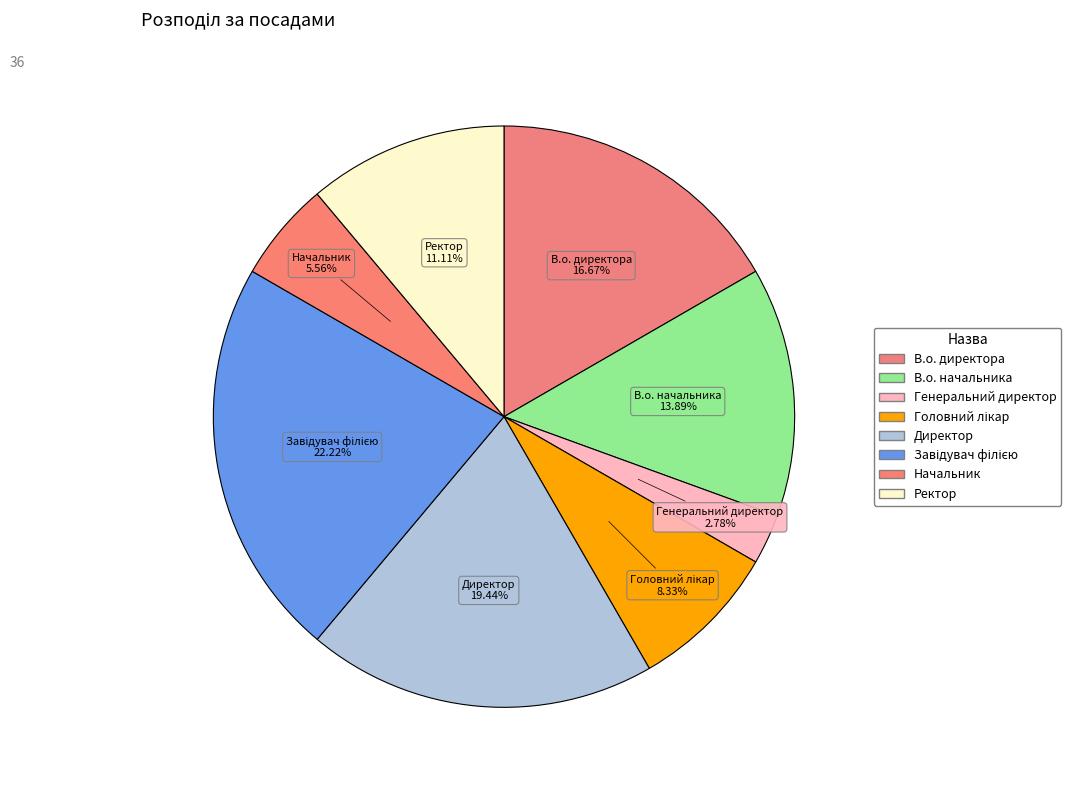

To the nearest percent, what is the average slice percentage?

12%